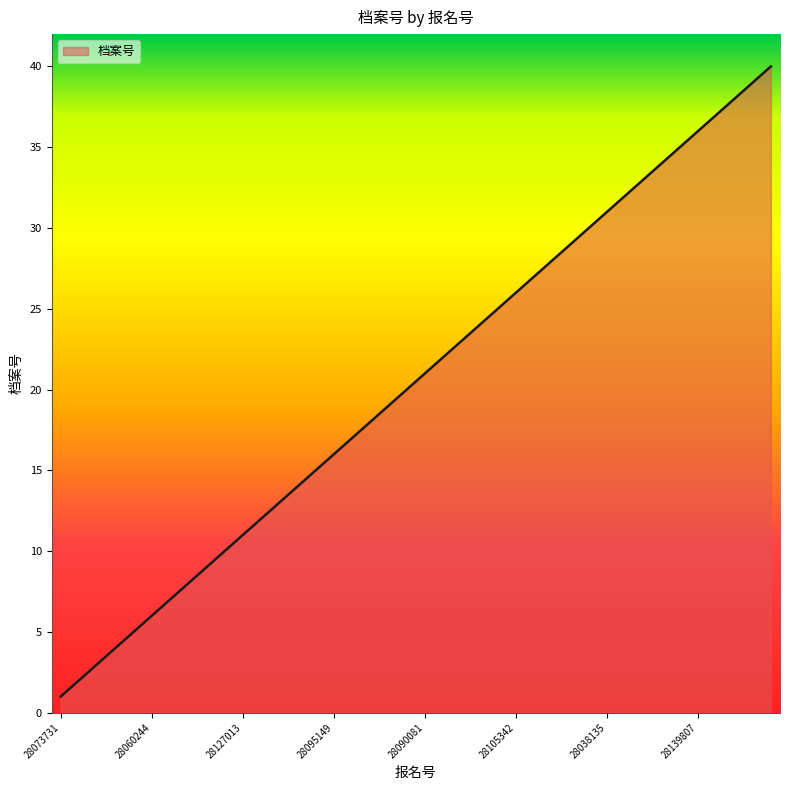

What is the greatest value displayed?

40